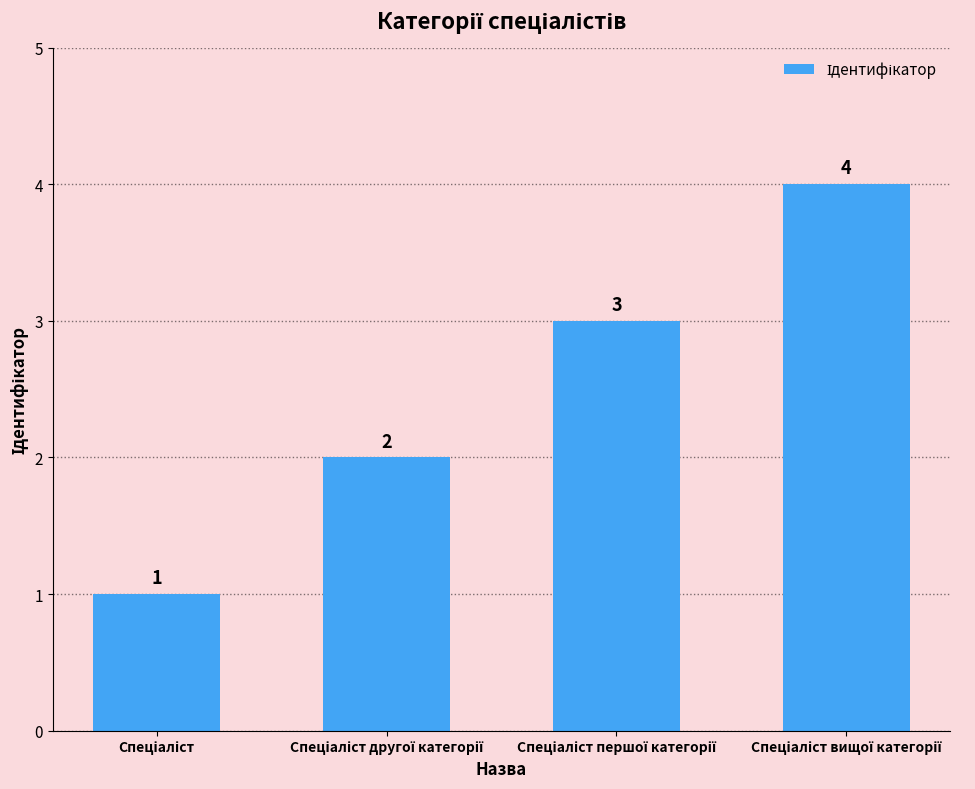

Reading left to right, extract all data points from this chart.

1	2	3	4